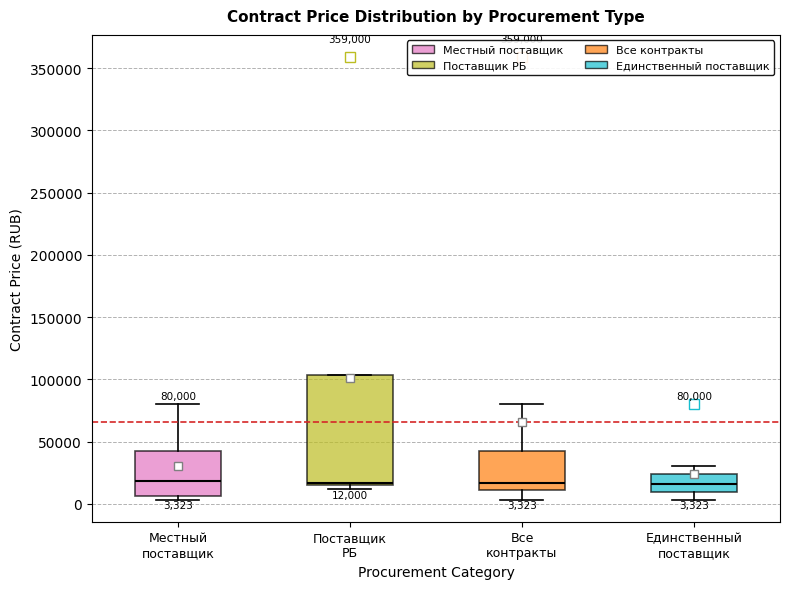

Which box is the tallest, from its lower edge to its upper edge?

Поставщик РБ